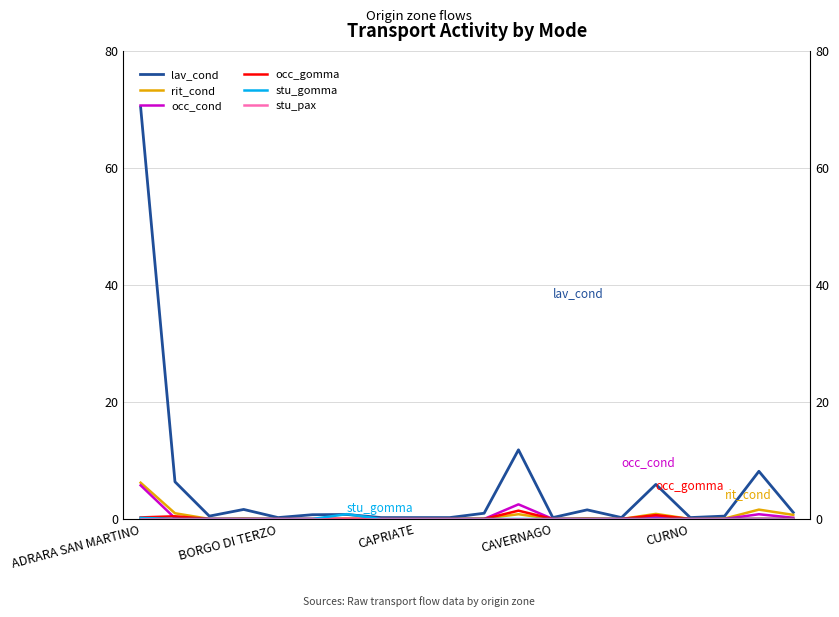

What are all the series names shown in the legend?

lav_cond, rit_cond, occ_cond, occ_gomma, stu_gomma, stu_pax